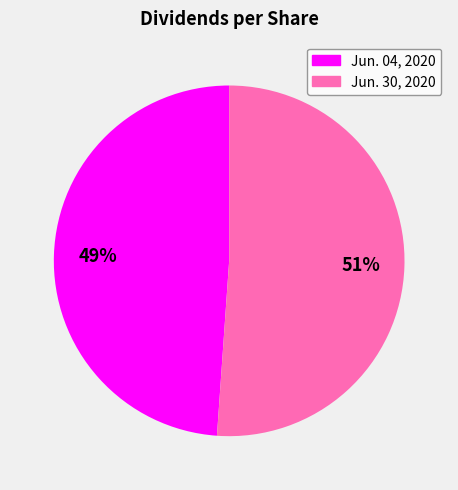

What percentage is the Jun. 04, 2020 slice, to the nearest percent?

49%